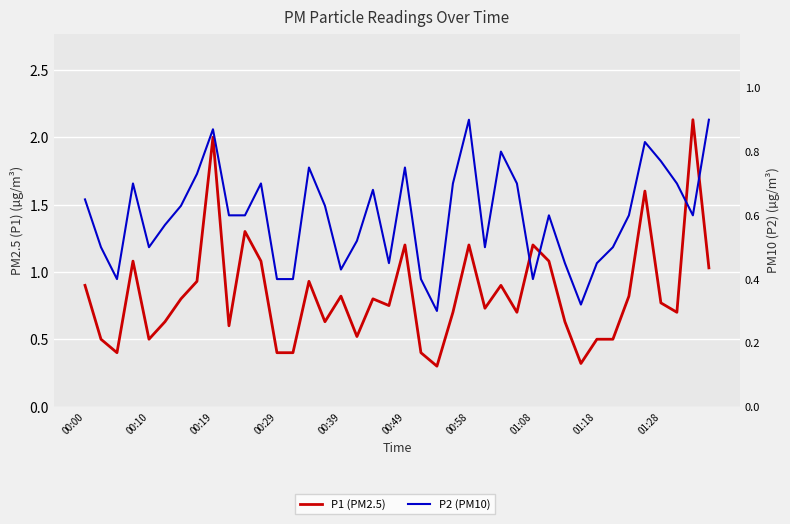

Rank the series by their maximum value, from highest to lowest.

P1 (PM2.5), P2 (PM10)